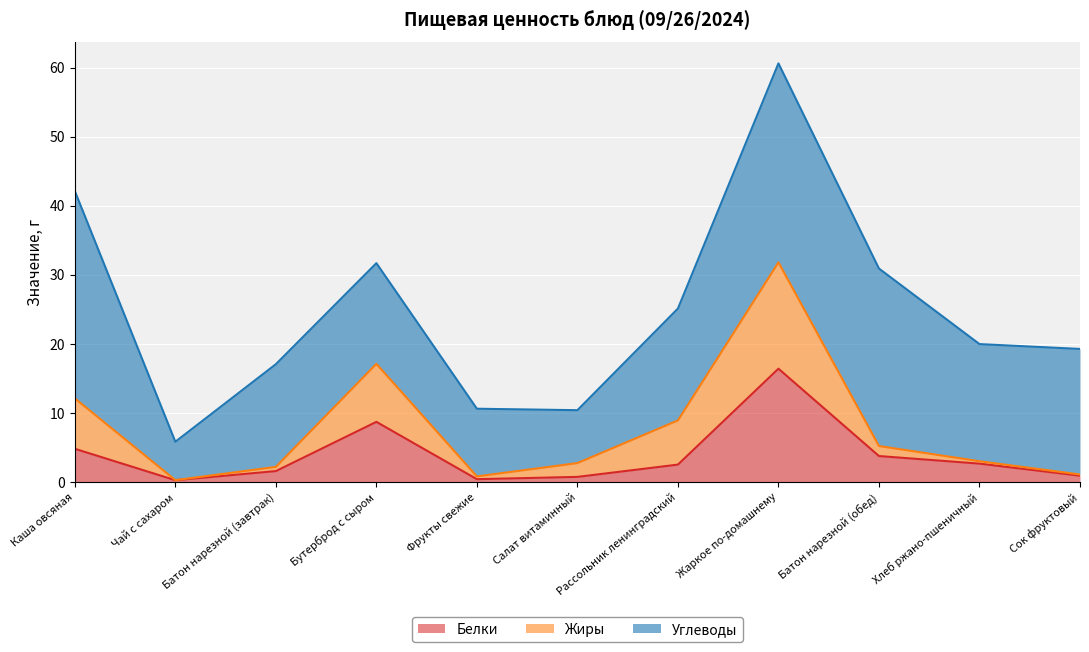

What is the total value across all series at Рассольник ленинградский?

25.1